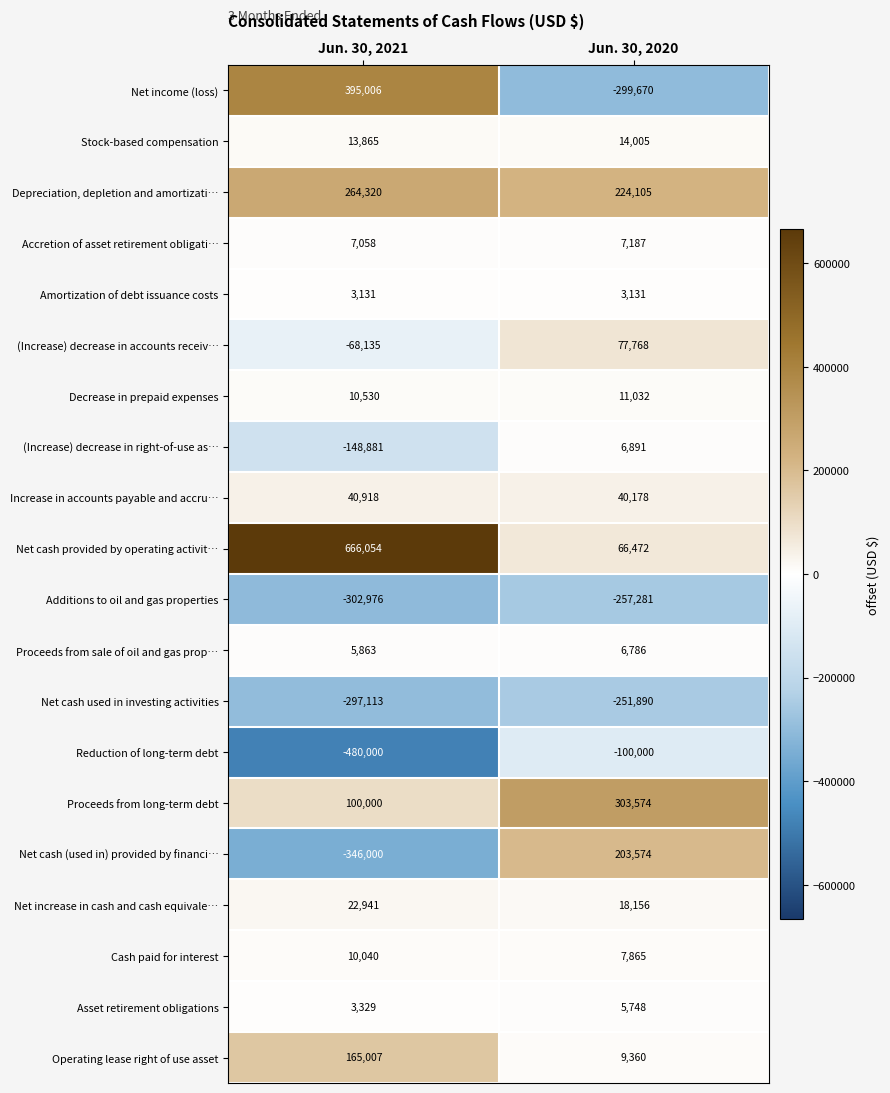

Rank the series by their maximum value, from lowest to highest.

Additions to oil and gas properties, Net cash used in investing activities, Reduction of long-term debt, Amortization of debt issuance costs, Asset retirement obligations, Proceeds from sale of oil and gas prop…, (Increase) decrease in right-of-use as…, Accretion of asset retirement obligati…, Cash paid for interest, Decrease in prepaid expenses, Stock-based compensation, Net increase in cash and cash equivale…, Increase in accounts payable and accru…, (Increase) decrease in accounts receiv…, Operating lease right of use asset, Net cash (used in) provided by financi…, Depreciation, depletion and amortizati…, Proceeds from long-term debt, Net income (loss), Net cash provided by operating activit…